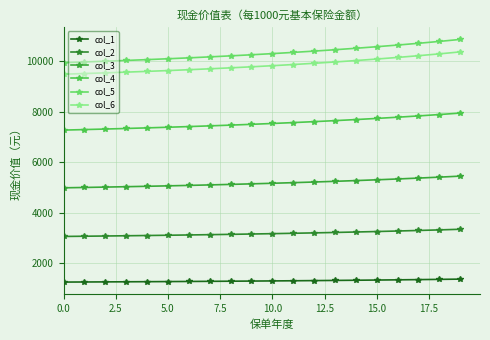

How many data points in col_5 are less than 10287?

10